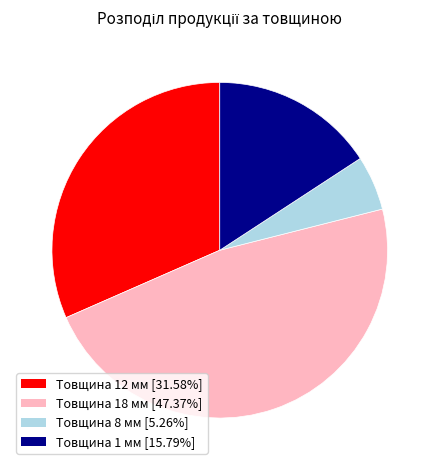

What is the ratio of the value at Товщина 8 мм [5.26%] to the value at Товщина 1 мм [15.79%]?

0.3